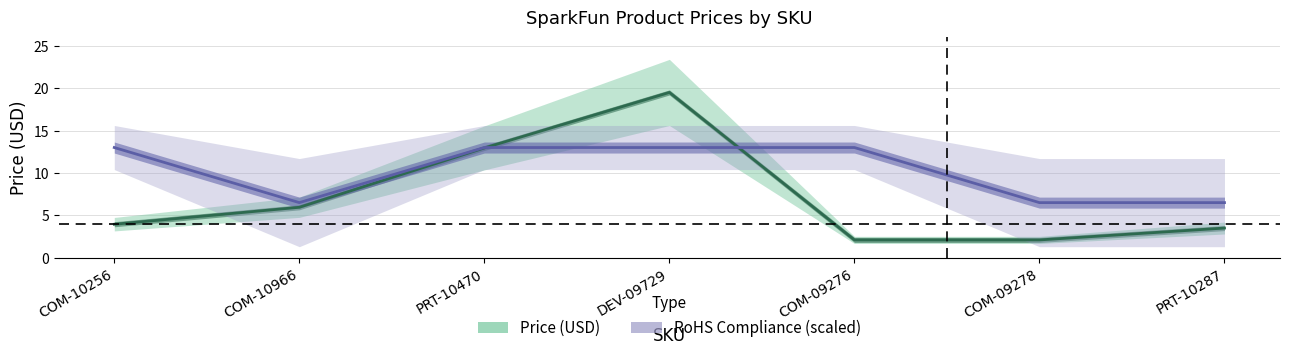

Between COM-09278 and PRT-10287, which series saw the biggest shift?

Price (USD)